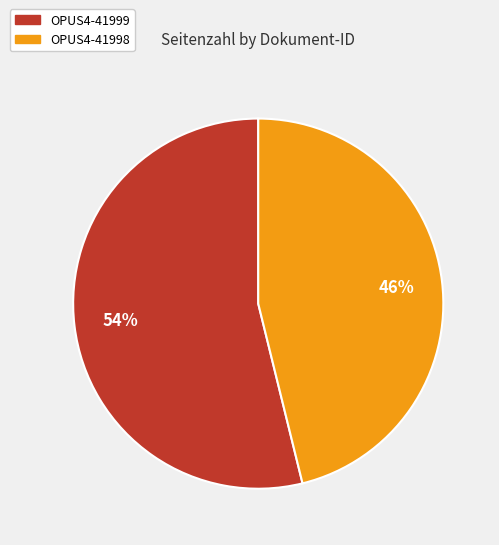

The OPUS4-41998 slice represents 58% of the pie. True or false?

False